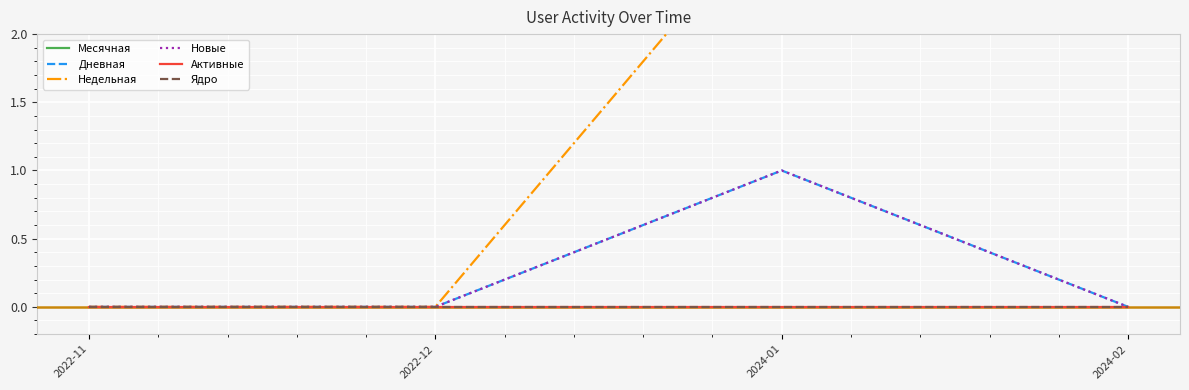

Is this an area chart (filled region under the line)?

No